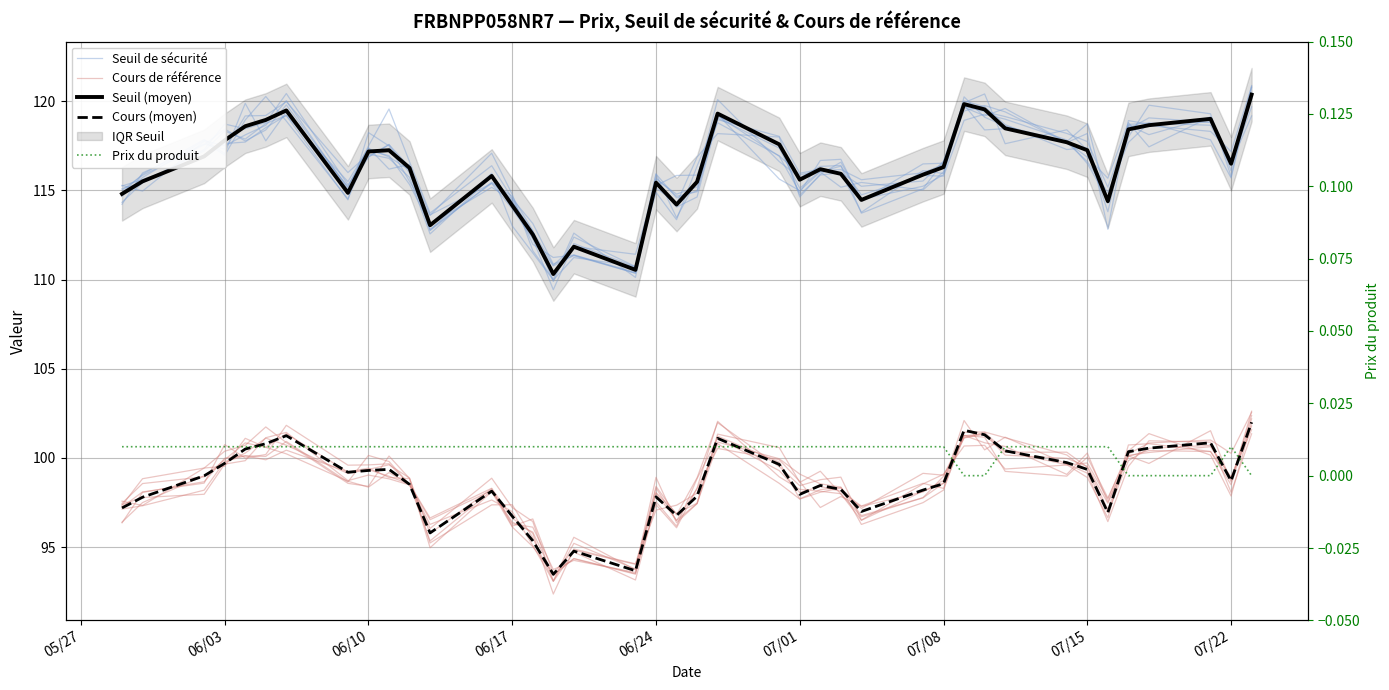

At which label does Cours de référence first exceed 98?

06/03